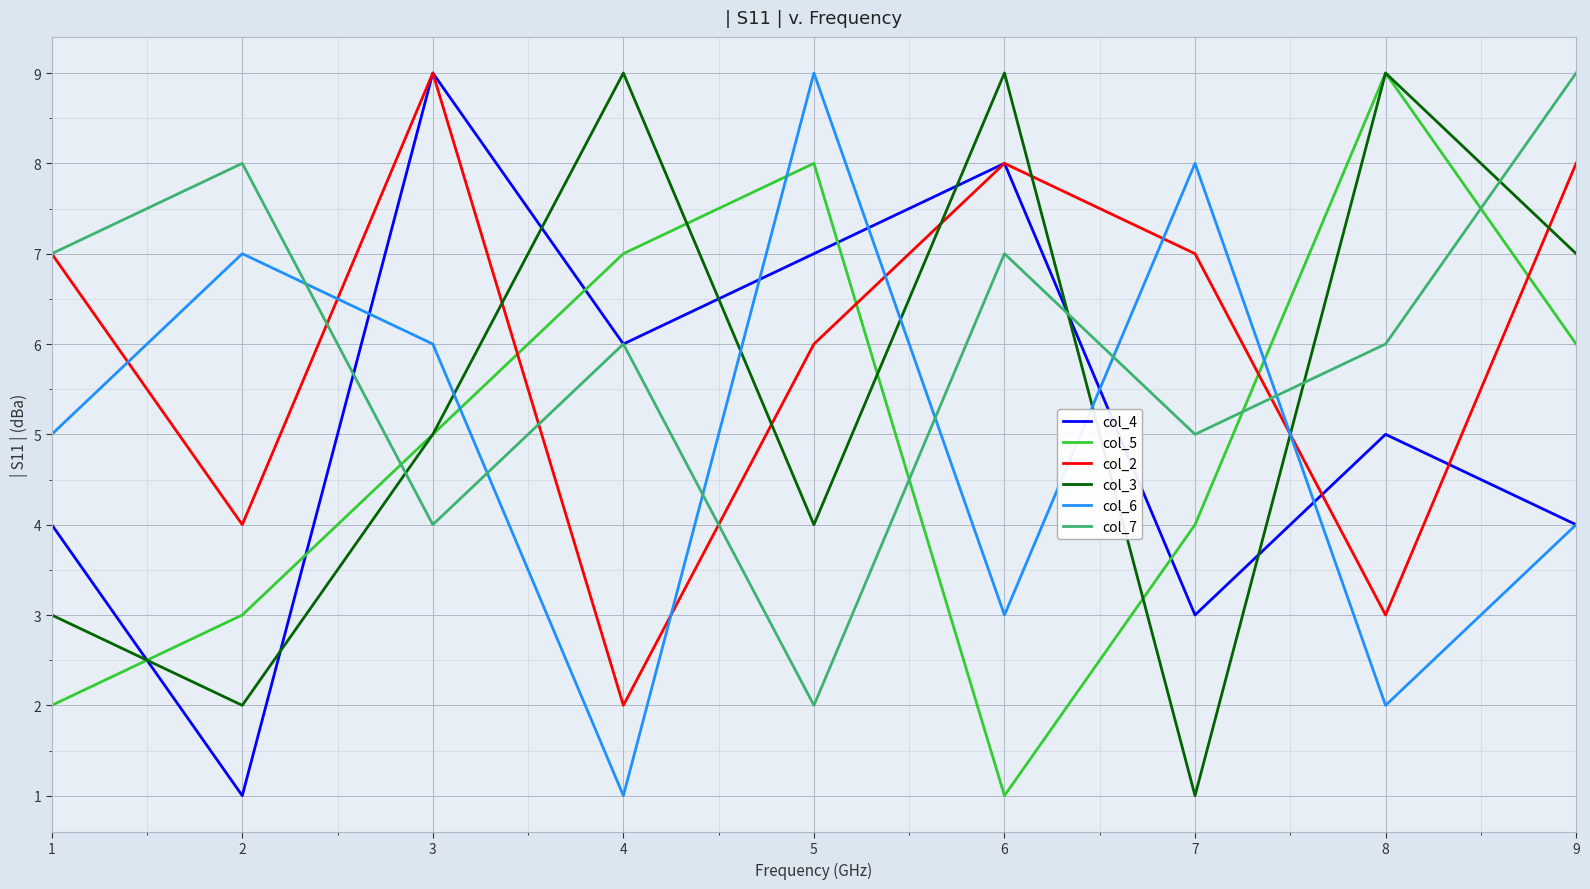

After their last crossing, which series has the higher values: col_6 or col_2?

col_2